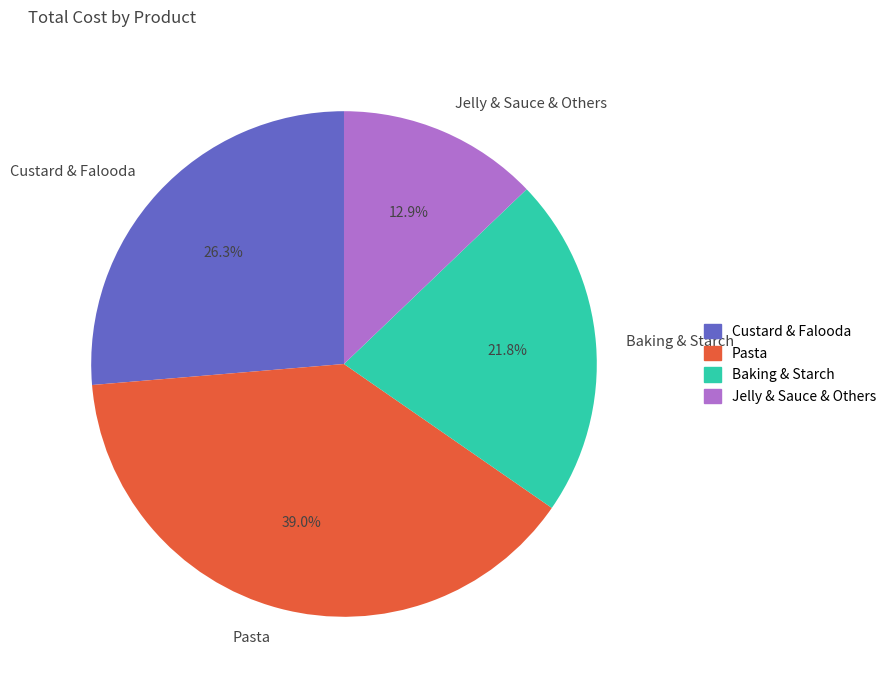

Count the number of slices in the pie.

4